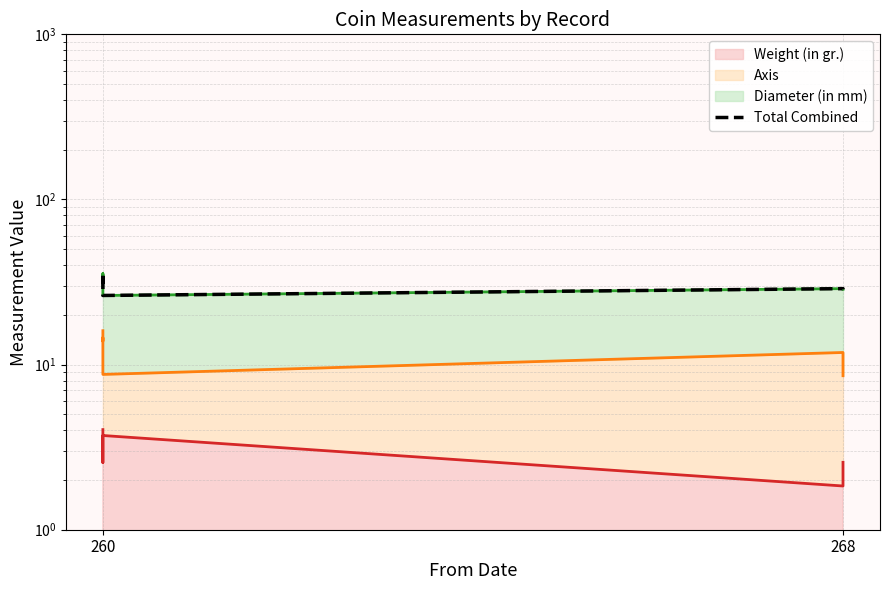

The Axis (line) series shows 12.3 at 268. True or false?

False